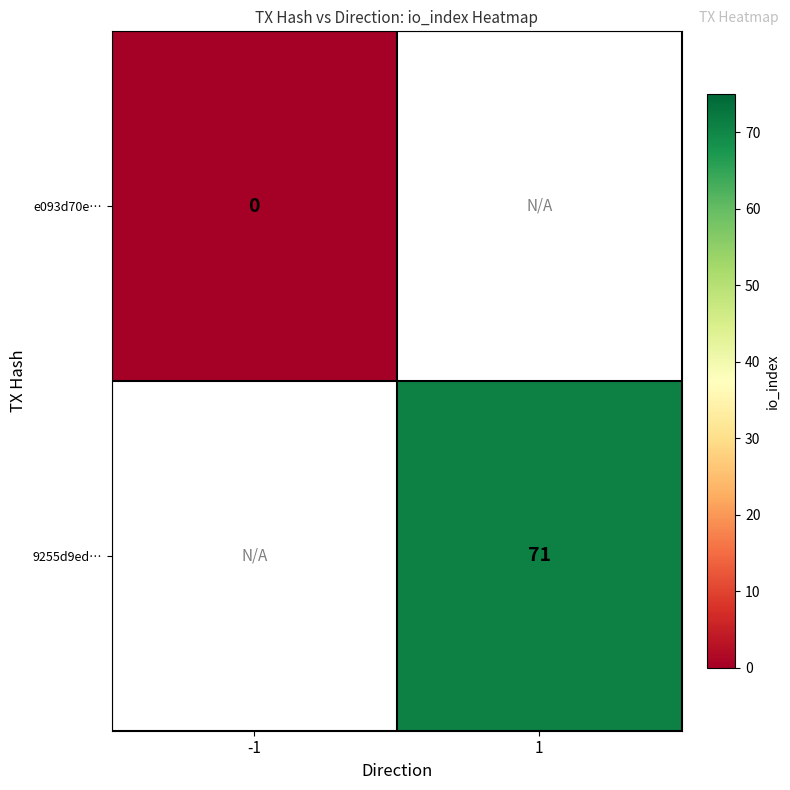

Is it true that 9255d9ed… equals 126 at 1?

False